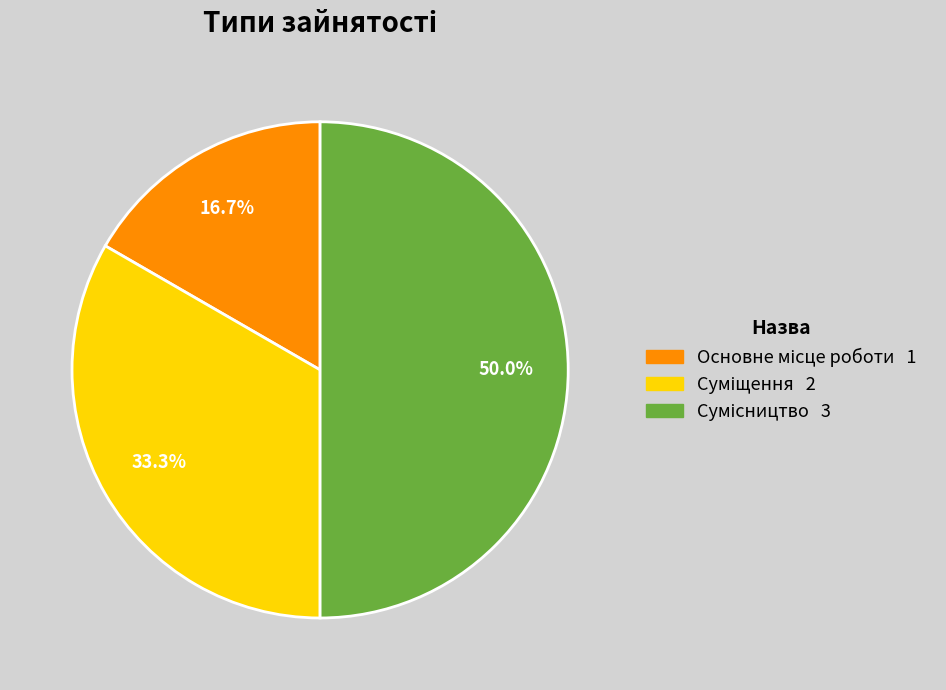

How many slices are in this pie chart?

3